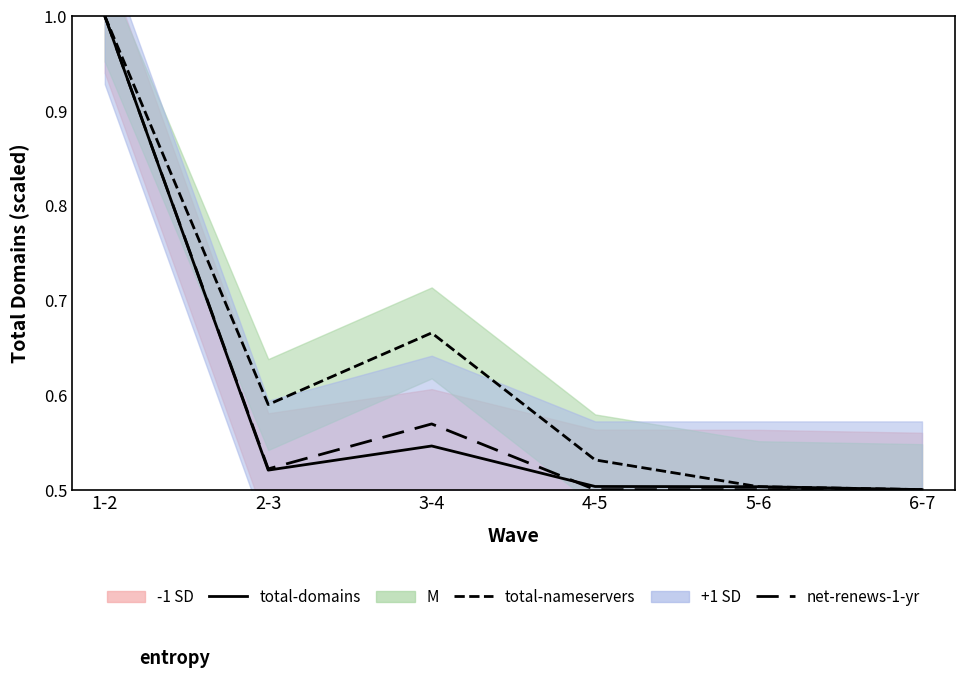

Which series ends up on top after the final intersection of net-renews-1-yr and total-domains?

total-domains